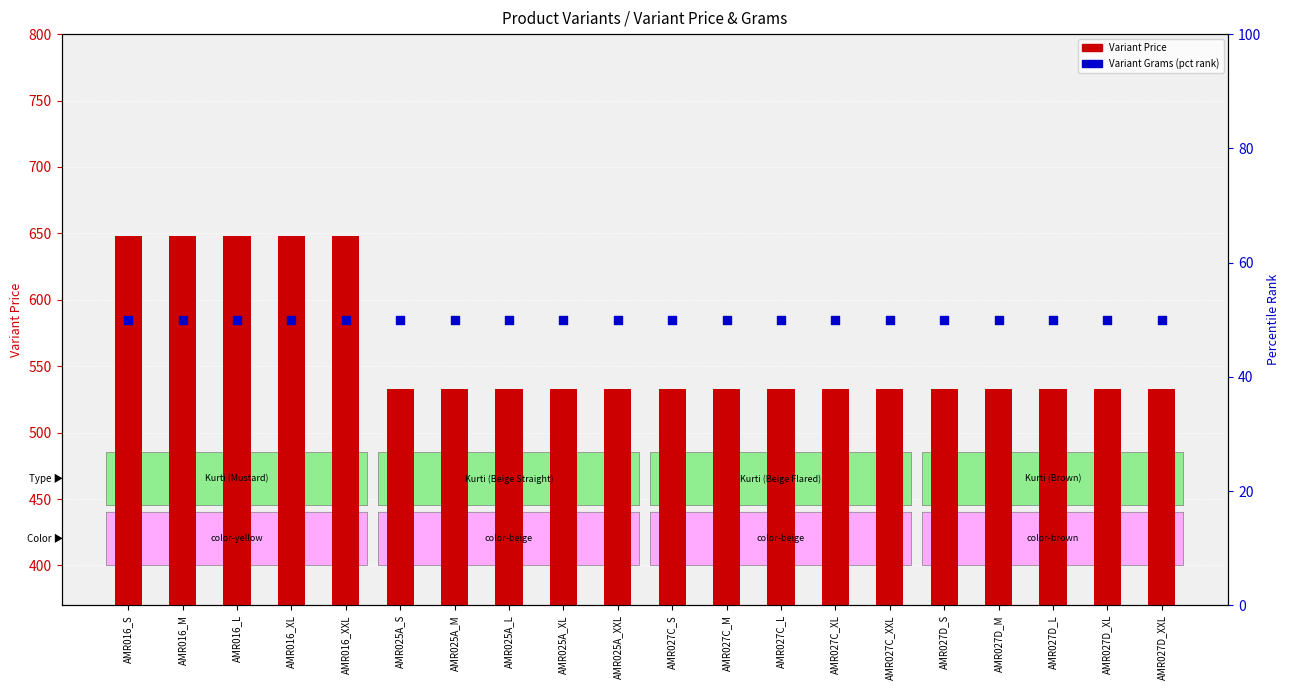

Which series reaches the maximum Y coordinate?

Variant Price